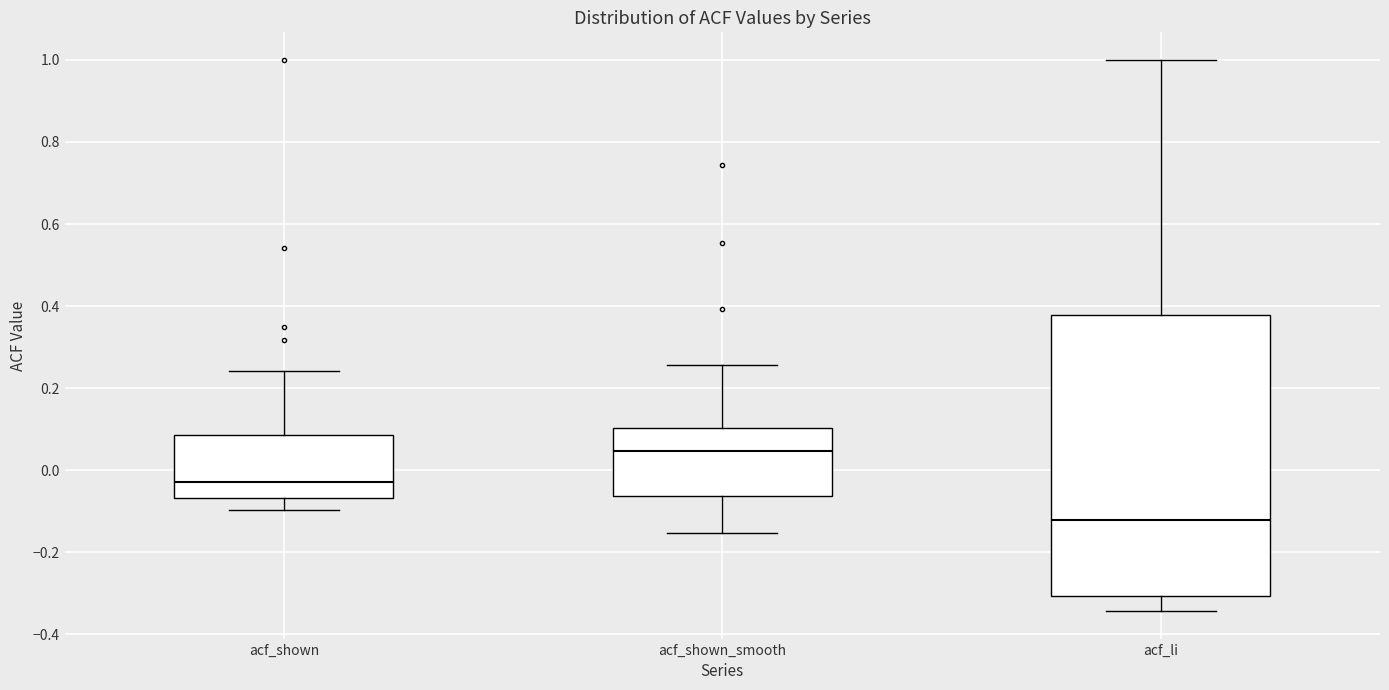

Reading left to right, transcribe this box plot: for each box, give where its median line is, the range the box spans, and where its two whiskers end, as read against the y-axis. The values are not printed on the chart, so give them approximately, as read against the axis.

acf_shown: median -0.02, box -0.06 to 0.08, whiskers -0.10 to 0.24
acf_shown_smooth: median 0.04, box -0.06 to 0.10, whiskers -0.16 to 0.26
acf_li: median -0.12, box -0.30 to 0.38, whiskers -0.34 to 1.00